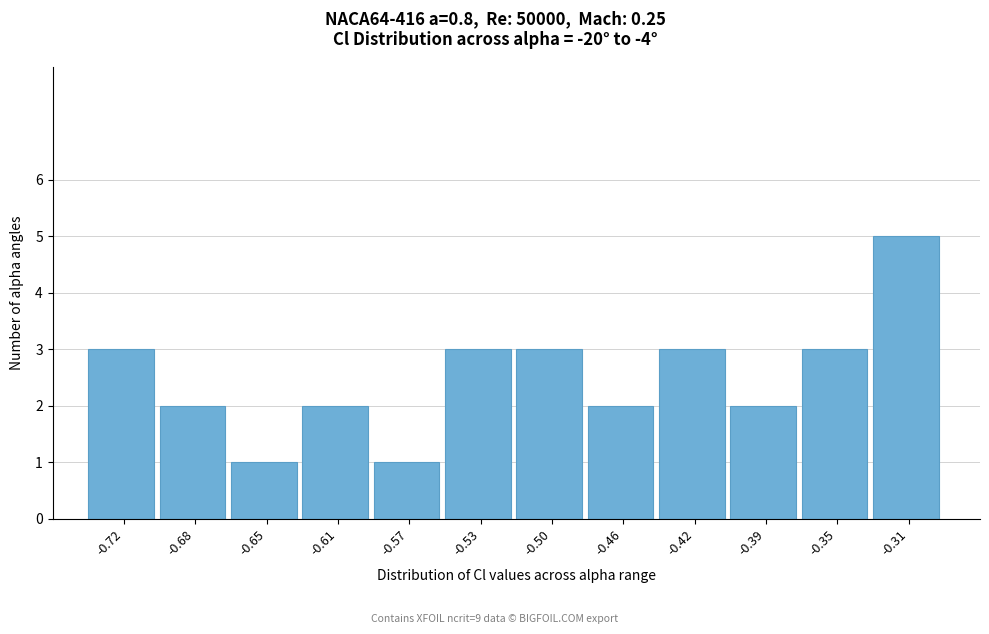

Reading left to right, list all the values displayed in this chart.

3	2	1	2	1	3	3	2	3	2	3	5